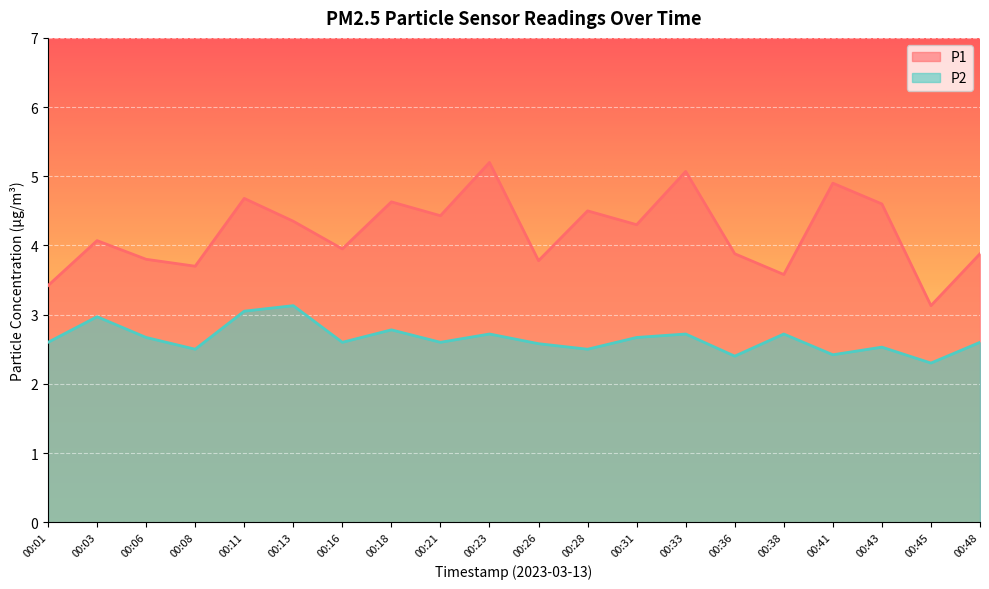

What is the total value across all series at 00:01?

6.0